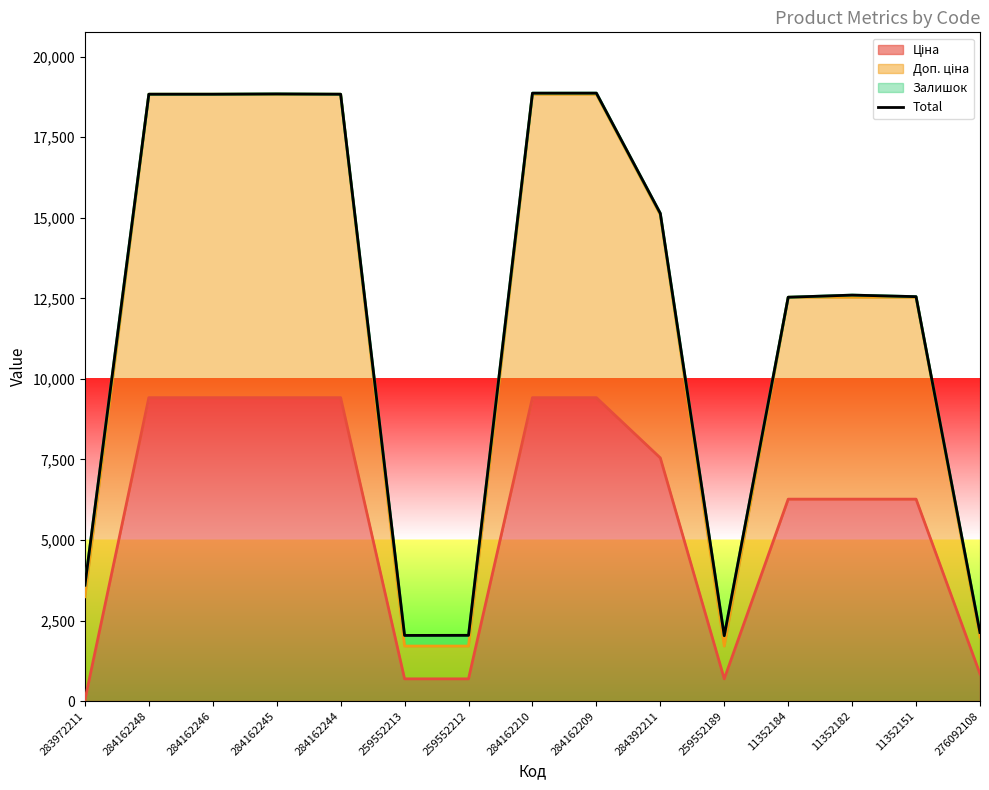

How many interior local valleys (lower than both neighbors) does the data have?

2